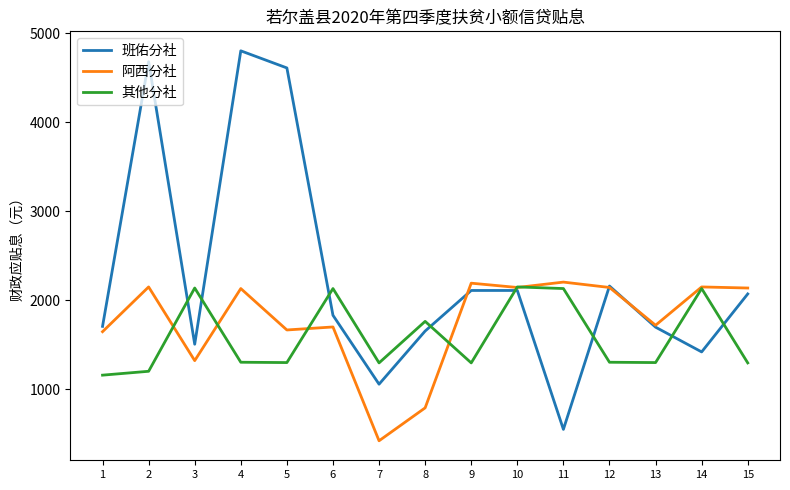

At 4, list the series in order from largest to smallest.

班佑分社, 阿西分社, 其他分社